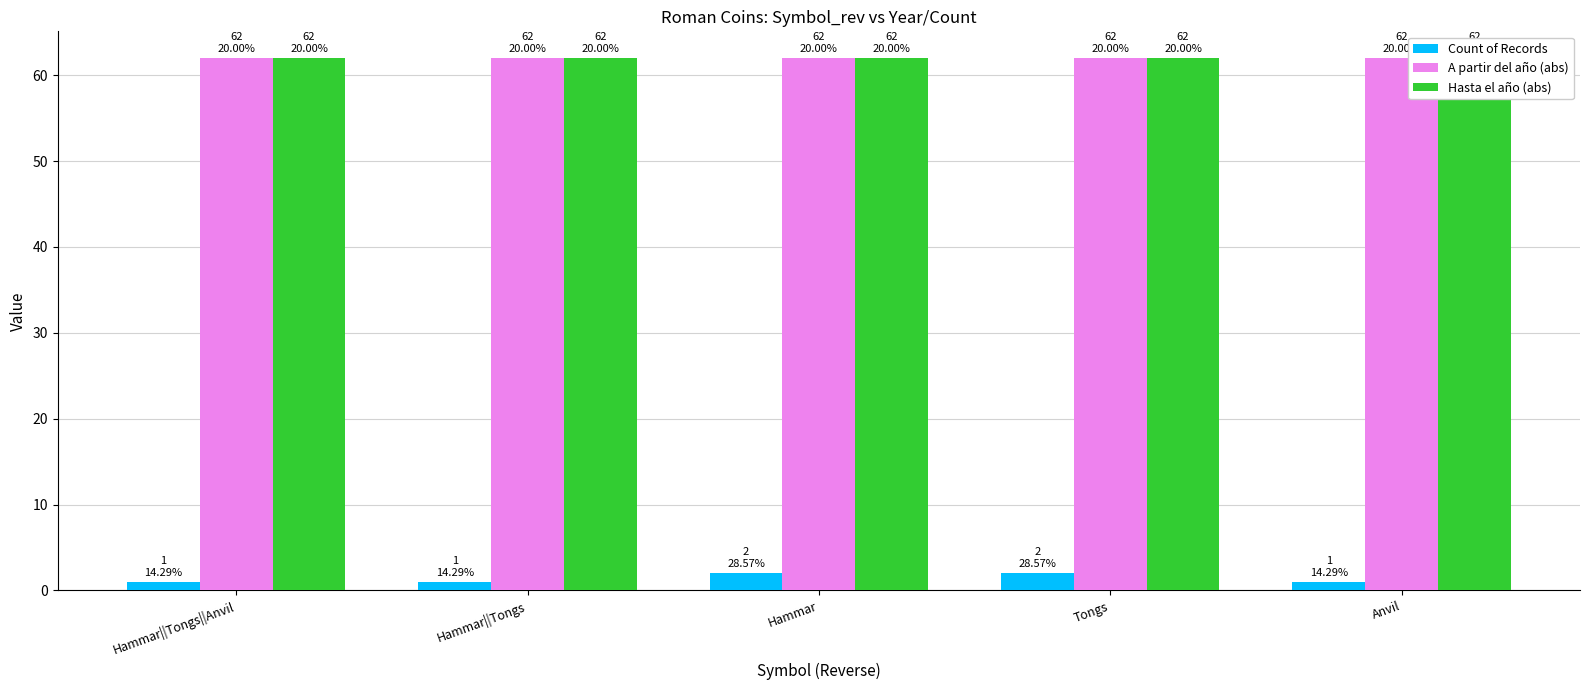

What is the sum of the Count of Records values at Tongs and Hammar?

4